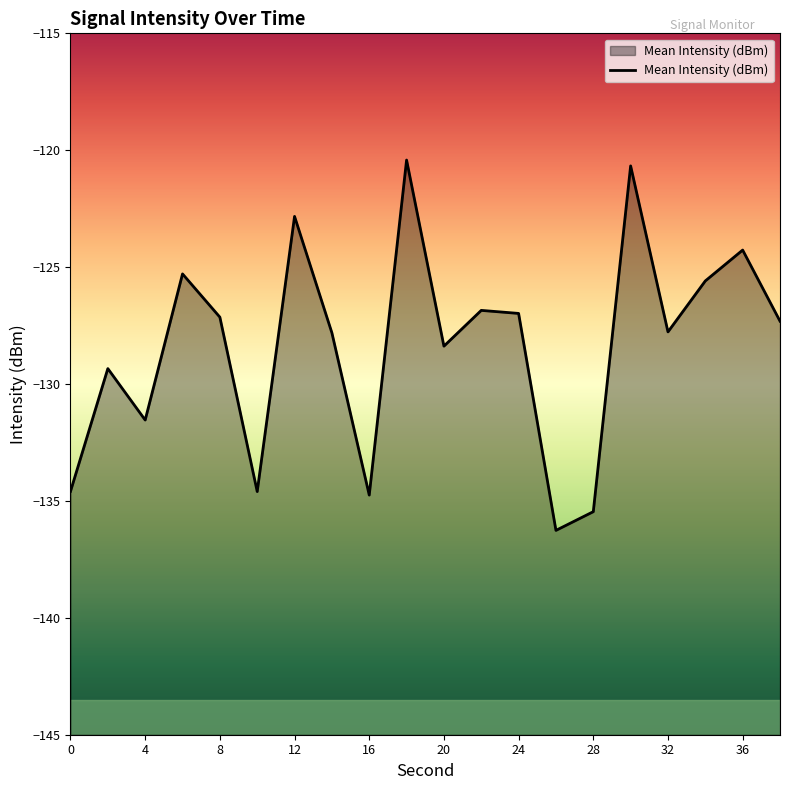

Which has a higher value, 28 or 8?

8